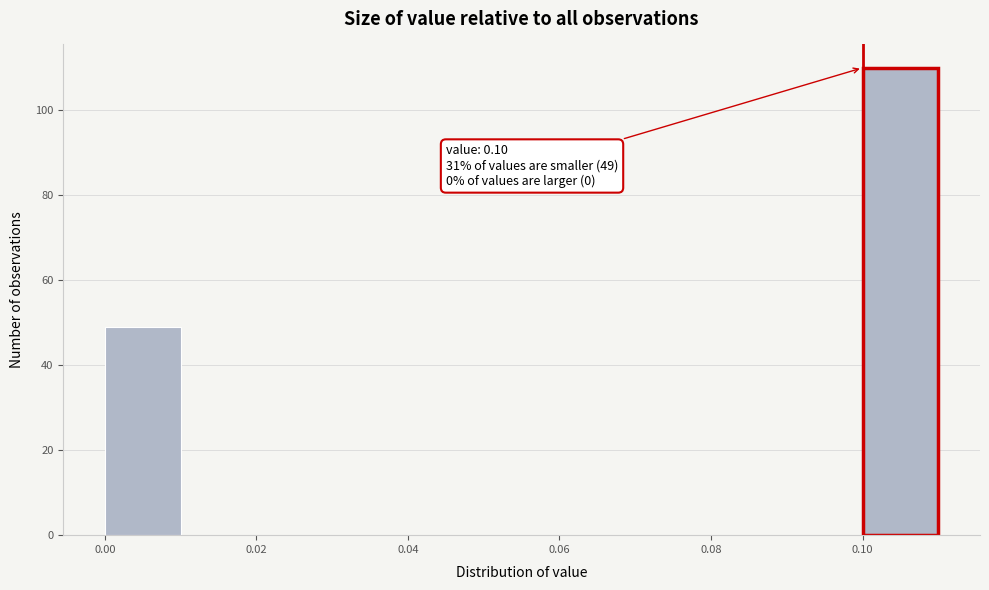

Which range on the x-axis has the tallest bar?

0.10 to 0.11